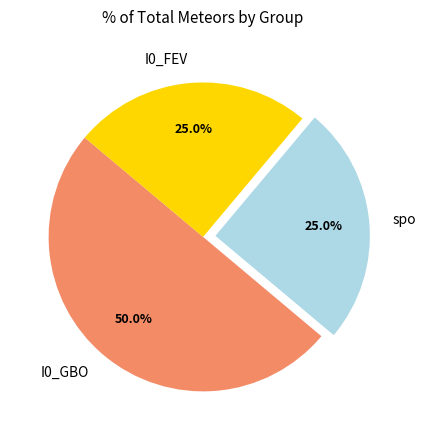

Is it true that I0_FEV is 12% of the pie?

False